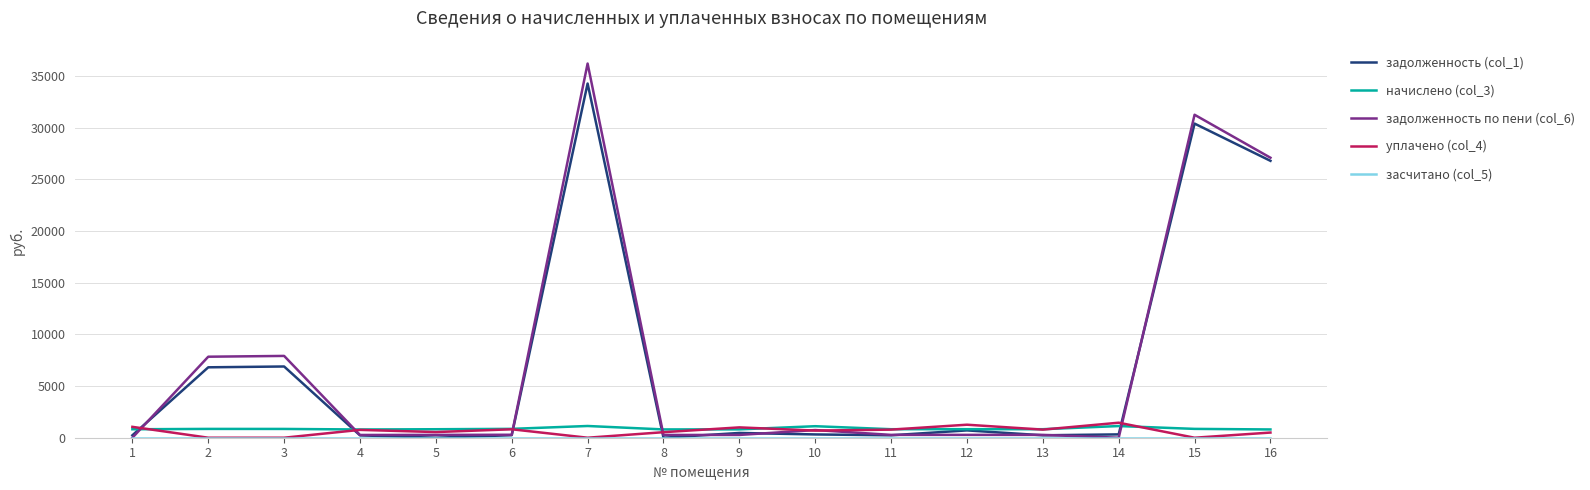

Does the chart have visible grid lines?

Yes